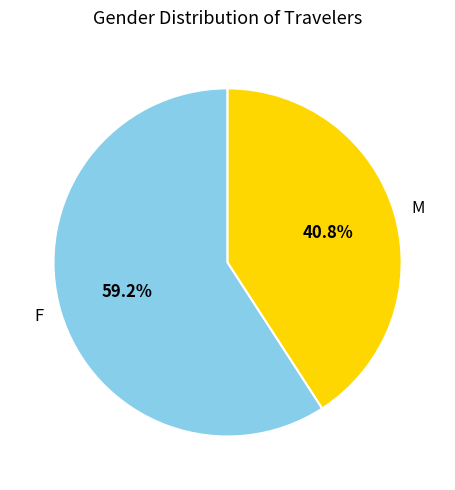

What percentage is the M slice, to the nearest percent?

41%